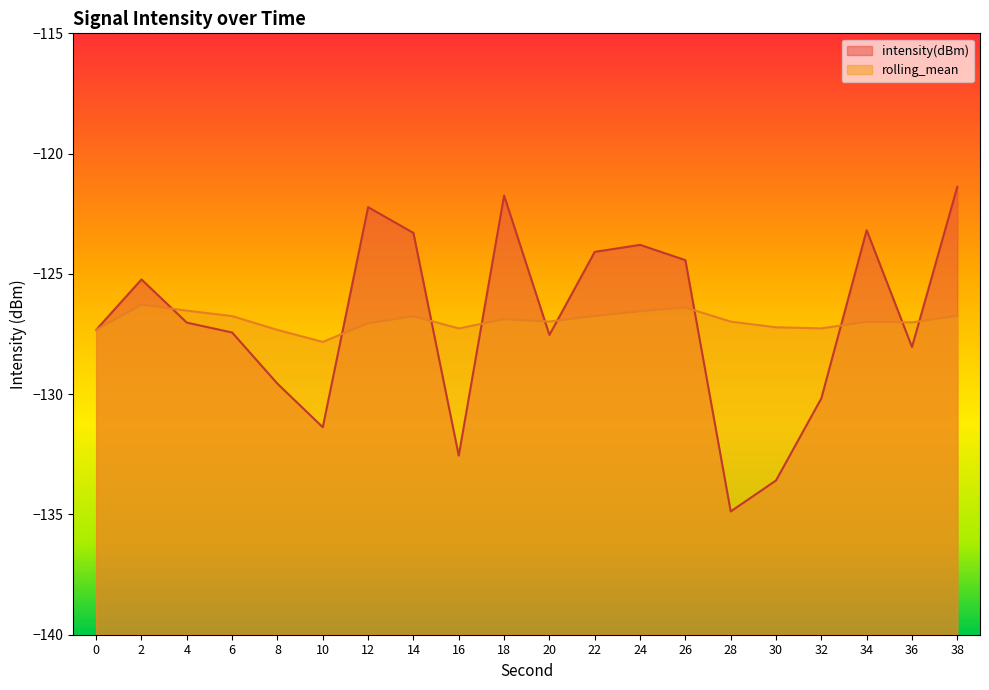

Reading right to left, transcribe all the data shown in this chart.

intensity(dBm): -121.4	-128.0	-123.2	-130.2	-133.6	-134.9	-124.4	-123.8	-124.1	-127.5	-121.7	-132.6	-123.3	-122.2	-131.4	-129.6	-127.4	-127.0	-125.2	-127.3
rolling_mean: -126.7	-127.0	-127.0	-127.3	-127.2	-127.0	-126.4	-126.6	-126.8	-127.0	-126.9	-127.3	-126.8	-127.1	-127.8	-127.3	-126.8	-126.5	-126.3	-127.3